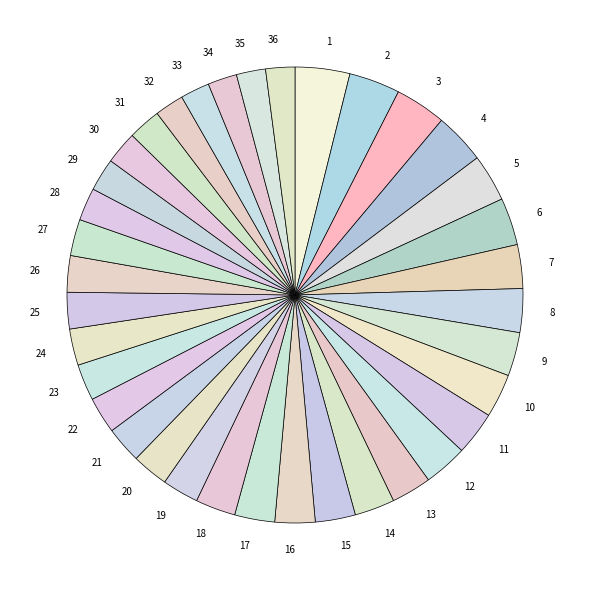

What is the ratio of the value at 34 to the value at 30?

0.9